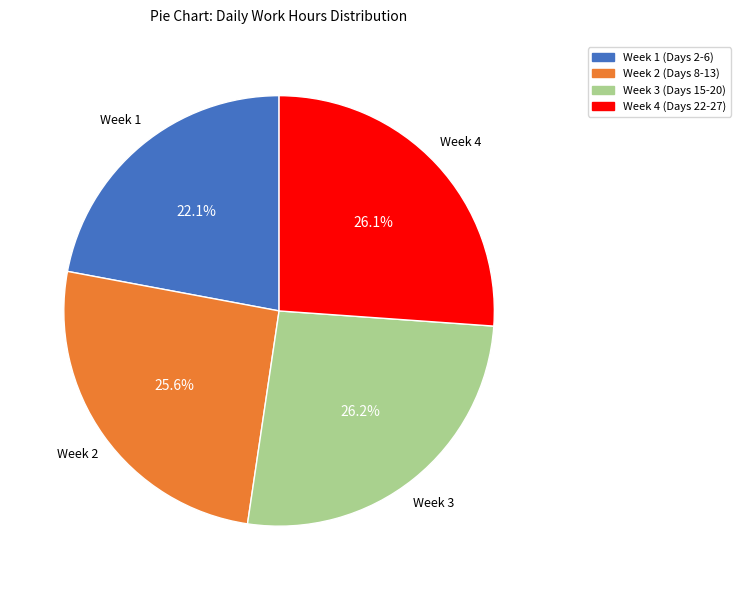

Does any single category account for the majority?

No